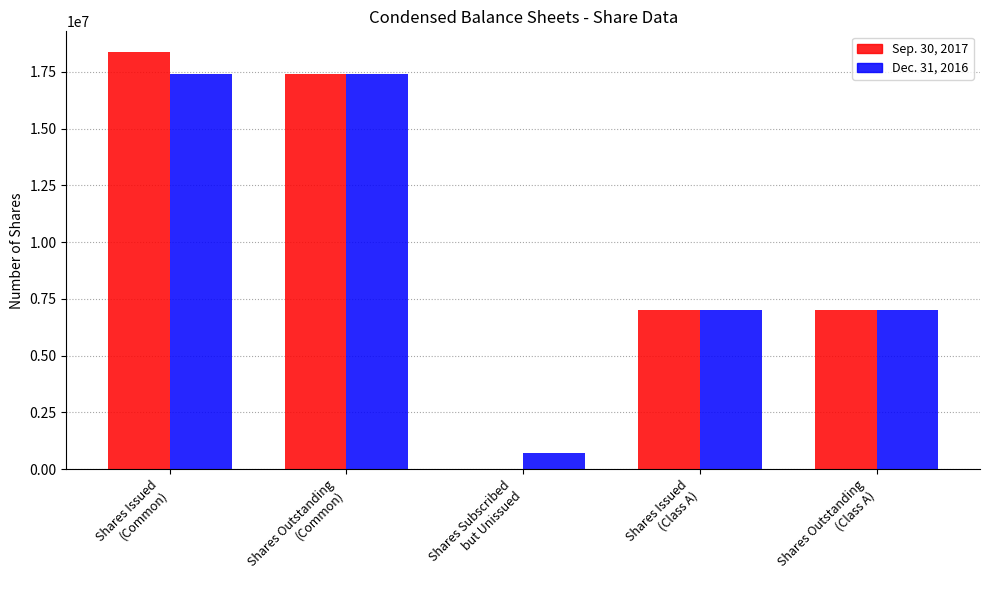

What is the difference between the Sep. 30, 2017 values at Shares Subscribed
but Unissued and Shares Outstanding
(Class A)?

7000000